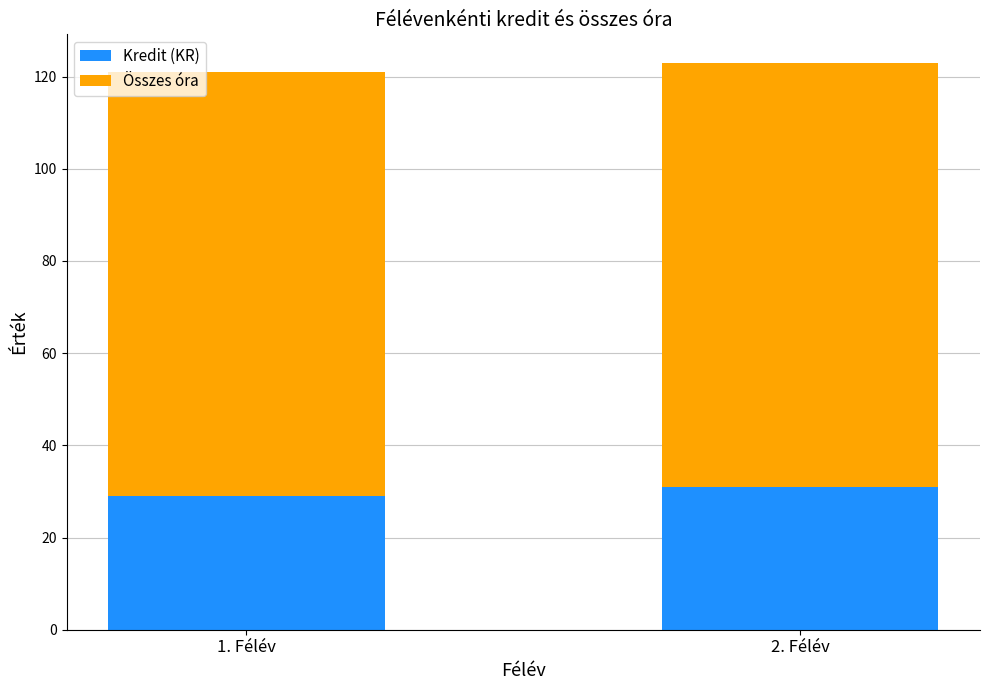

What is the lowest value of the Kredit (KR) series?

29